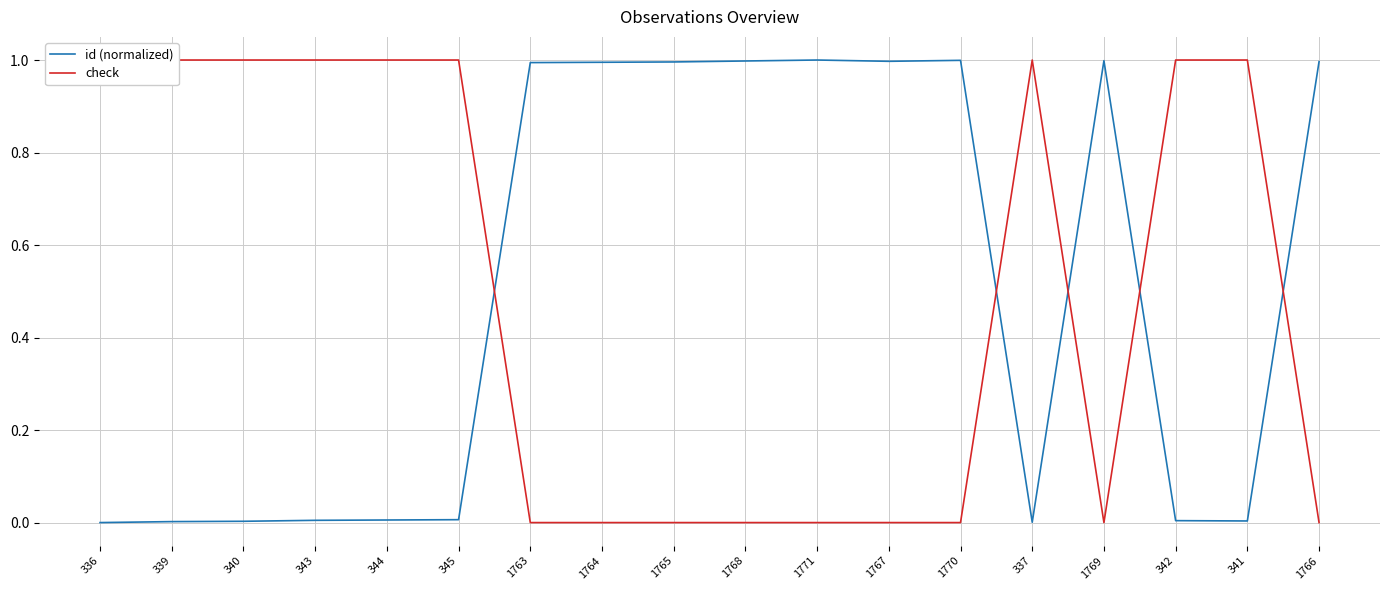

Between 1764 and 341, which is larger?

1764